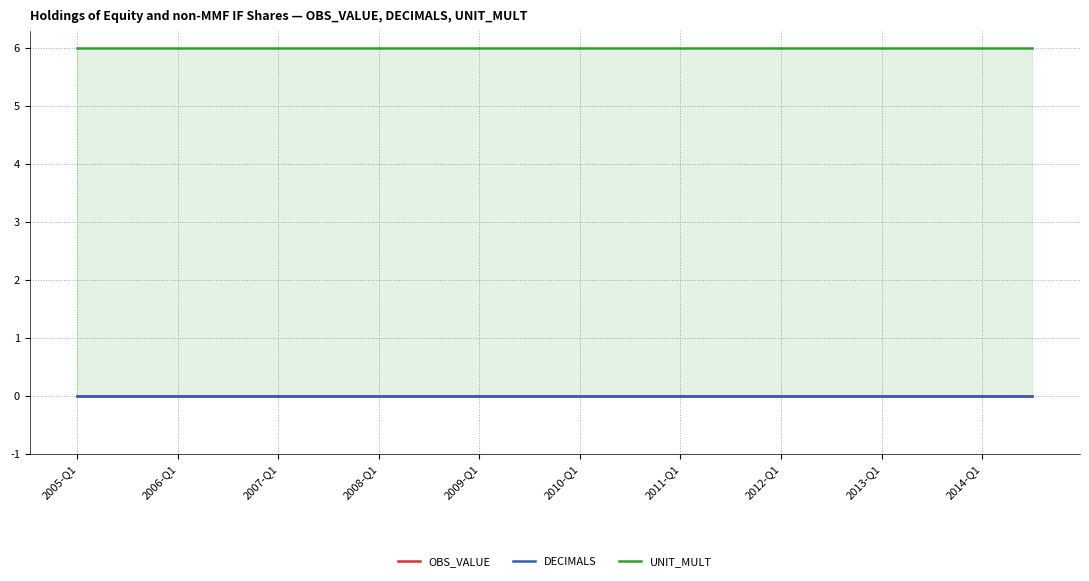

Reading left to right, list all the values displayed in this chart.

OBS_VALUE: 0	0	0	0	0	0	0	0	0	0	0	0	0	0	0	0	0	0	0	0
DECIMALS: 0	0	0	0	0	0	0	0	0	0	0	0	0	0	0	0	0	0	0	0
UNIT_MULT: 6	6	6	6	6	6	6	6	6	6	6	6	6	6	6	6	6	6	6	6